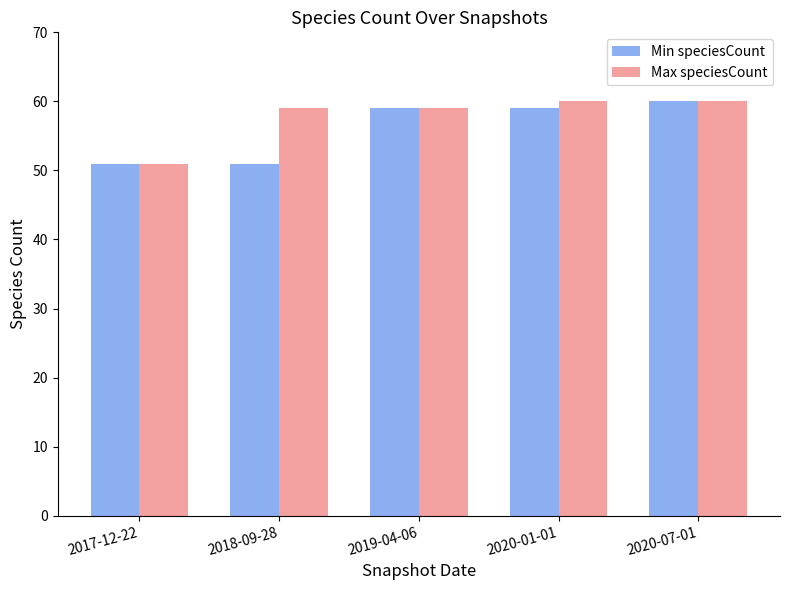

How many distinct data groups are displayed?

2